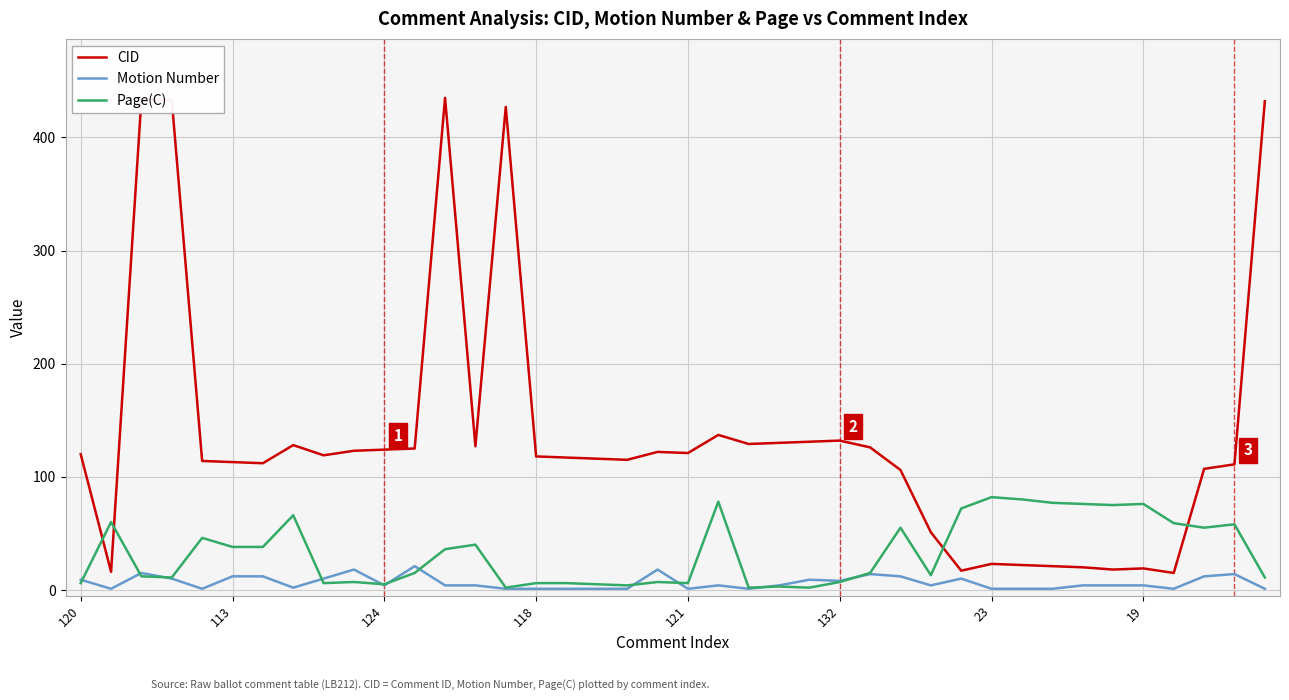

True or false: CID and Motion Number cross at least once.

False